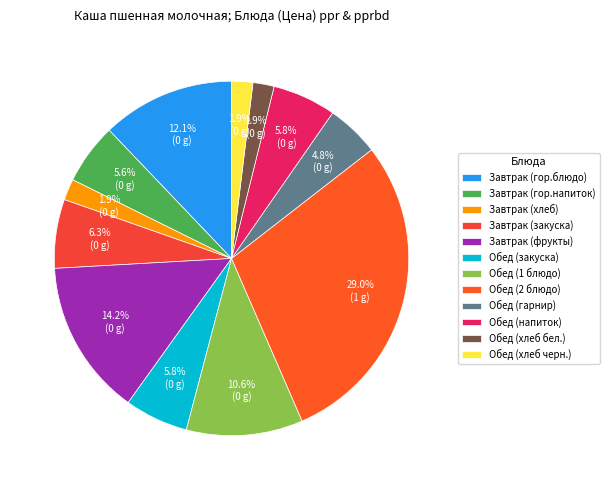

How many slices are in this pie chart?

12